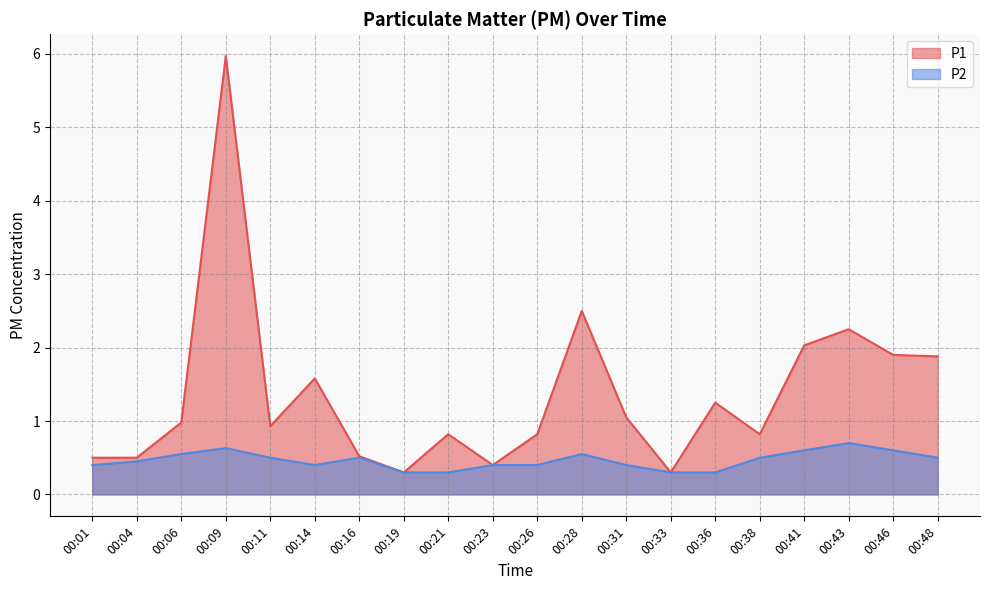

What is the minimum value for P1?

0.3